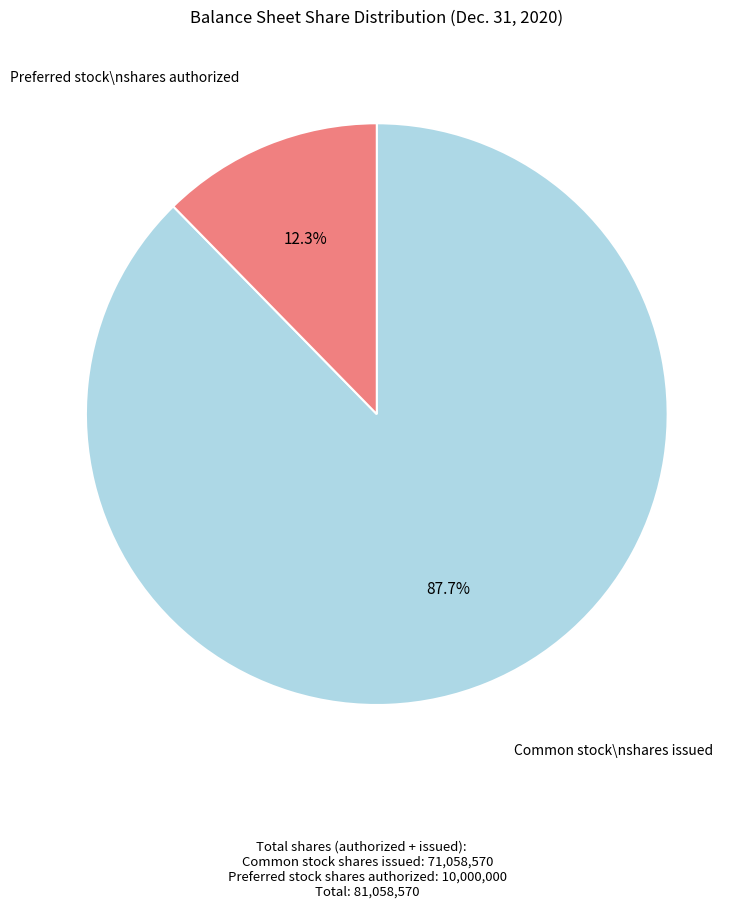

Is there any slice that represents more than half of the pie?

Yes